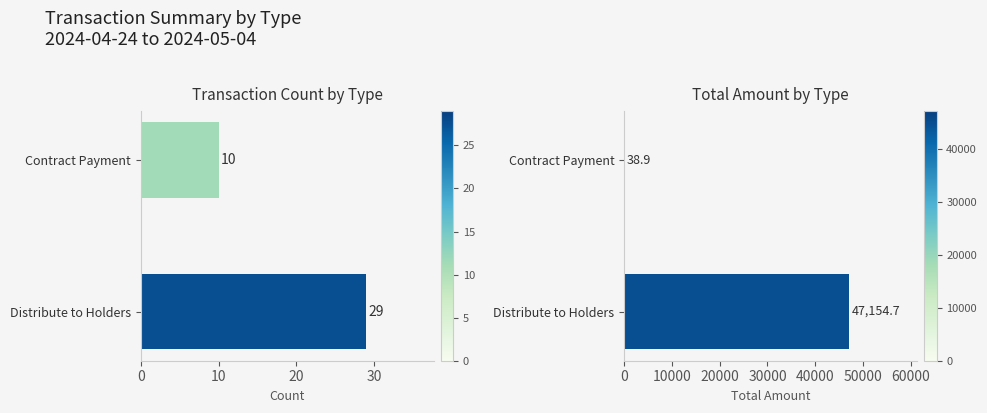

What is the maximum value for Total Amount?

47154.7